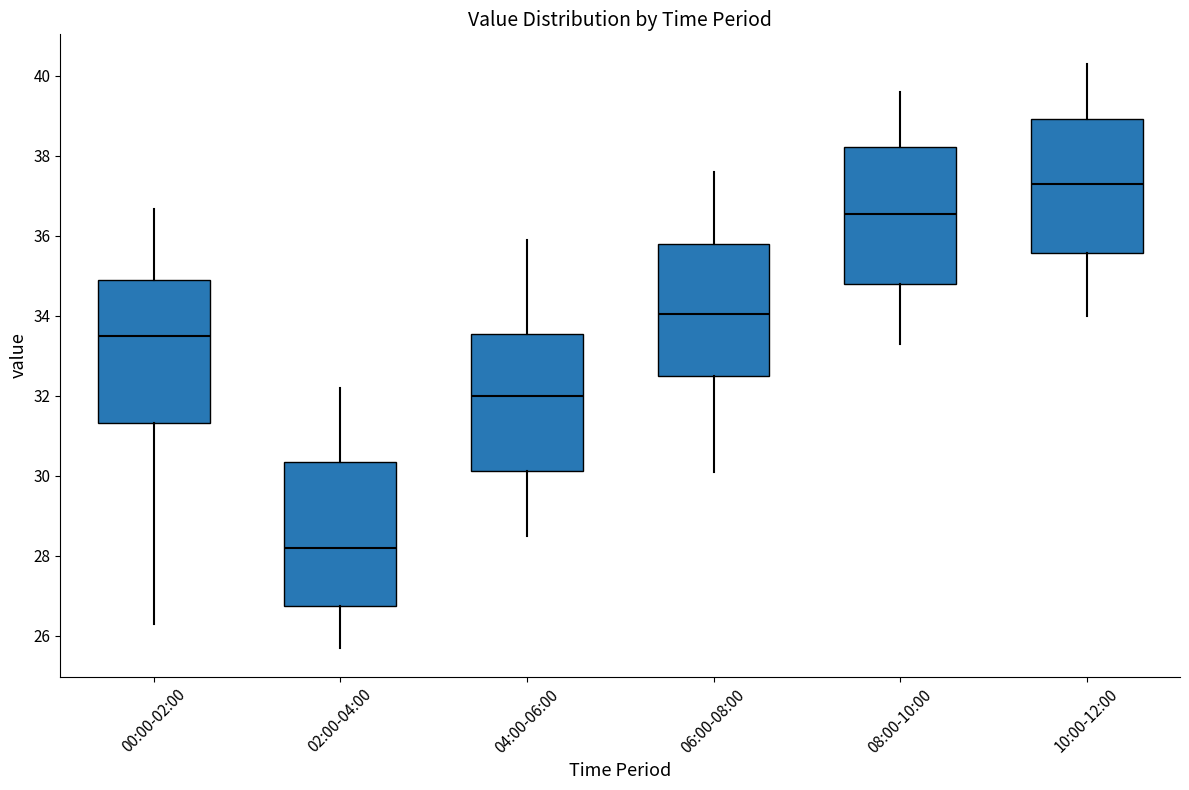

Reading left to right, transcribe this box plot: for each box, give where its median line is, the range the box spans, and where its two whiskers end, as read against the y-axis. The values are not printed on the chart, so give them approximately, as read against the axis.

00:00-02:00: median 33.6, box 31.4 to 35.0, whiskers 26.4 to 36.6
02:00-04:00: median 28.2, box 26.8 to 30.4, whiskers 25.8 to 32.2
04:00-06:00: median 32.0, box 30.2 to 33.6, whiskers 28.6 to 36.0
06:00-08:00: median 34.0, box 32.6 to 35.8, whiskers 30.2 to 37.6
08:00-10:00: median 36.6, box 34.8 to 38.2, whiskers 33.4 to 39.6
10:00-12:00: median 37.4, box 35.6 to 39.0, whiskers 34.0 to 40.4